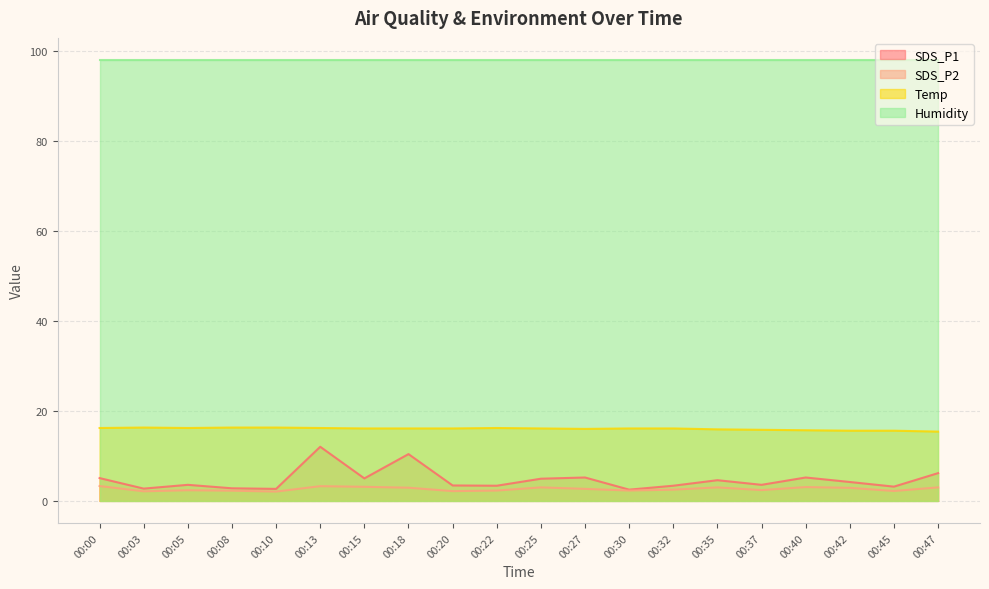

Where is SDS_P2 nearest to the value 2?

00:10